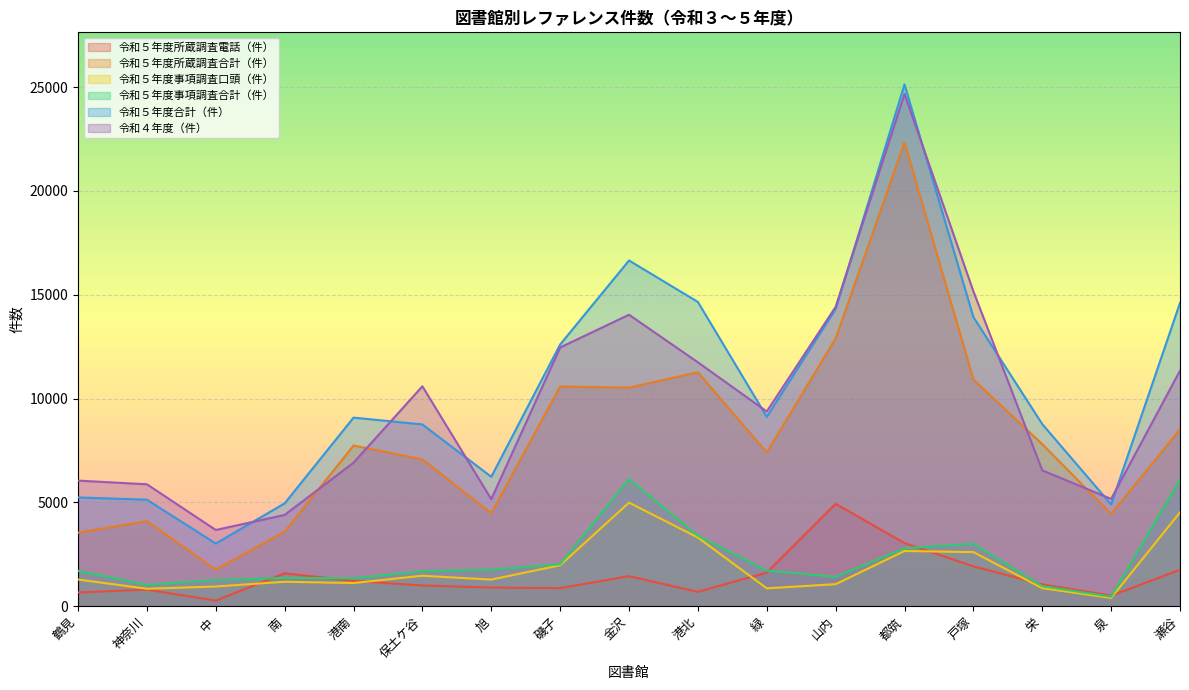

What value does the 令和５年度事項調査合計（件） series have at 港北, to the nearest 50?

3400